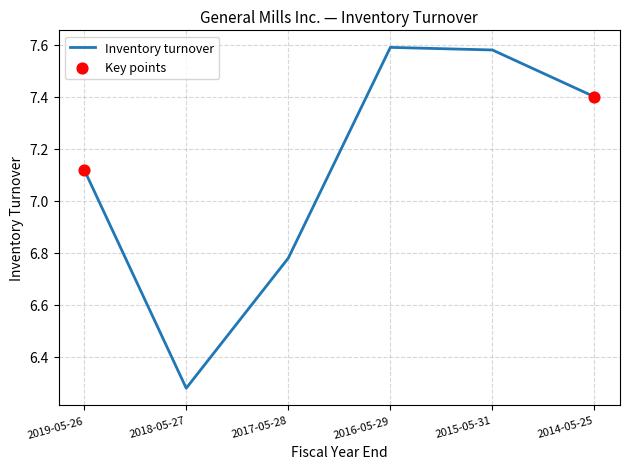

Which has a higher value, 2016-05-29 or 2019-05-26?

2016-05-29